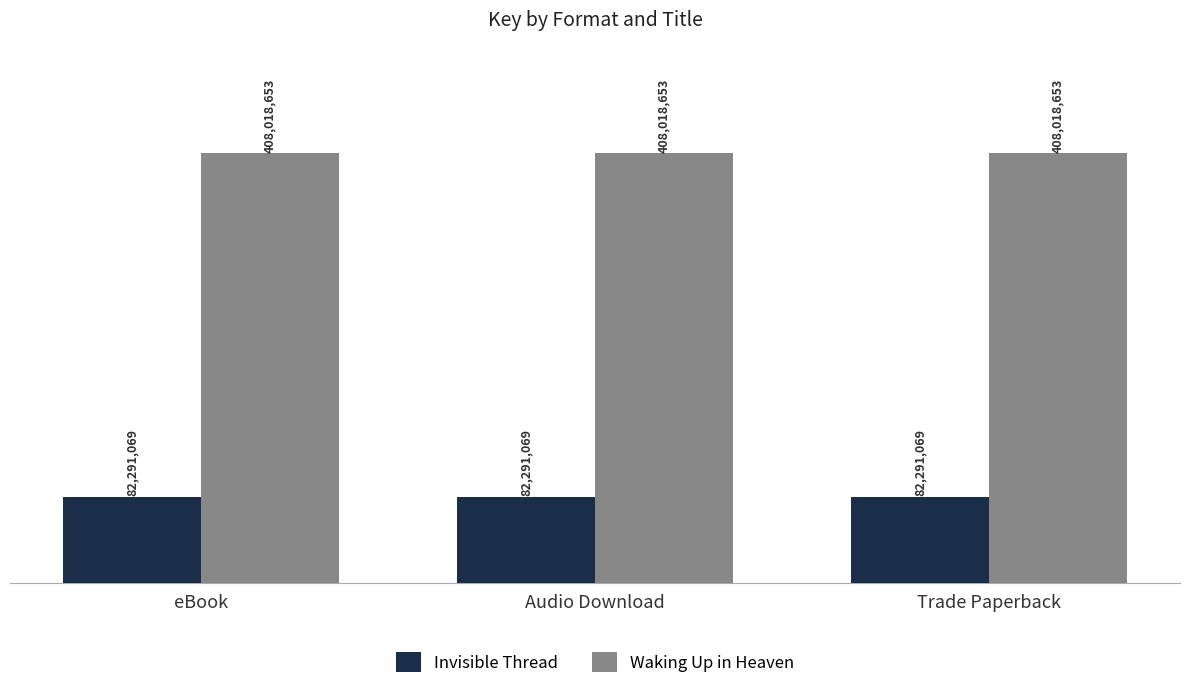

What are all the series names shown in the legend?

Invisible Thread, Waking Up in Heaven